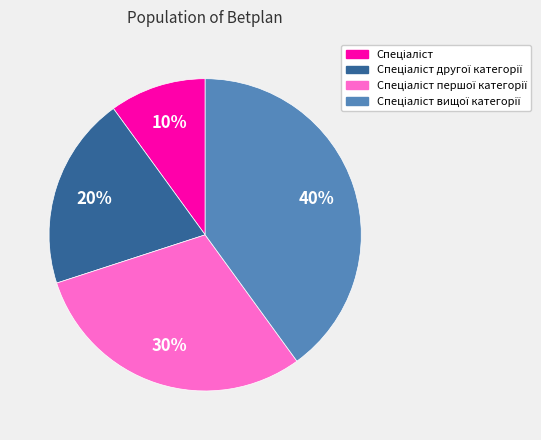

To the nearest percent, what is the difference between the largest and smallest slice percentages?

30%